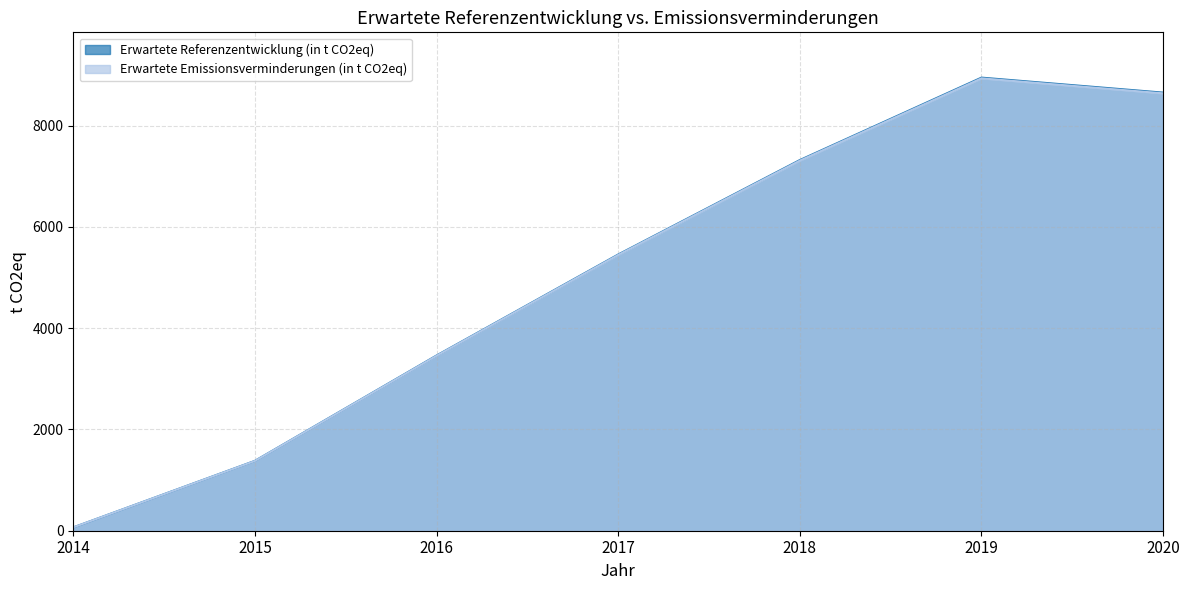

Rank the categories by Erwartete Referenzentwicklung (in t CO2eq) value from lowest to highest.

2014, 2015, 2016, 2017, 2018, 2020, 2019